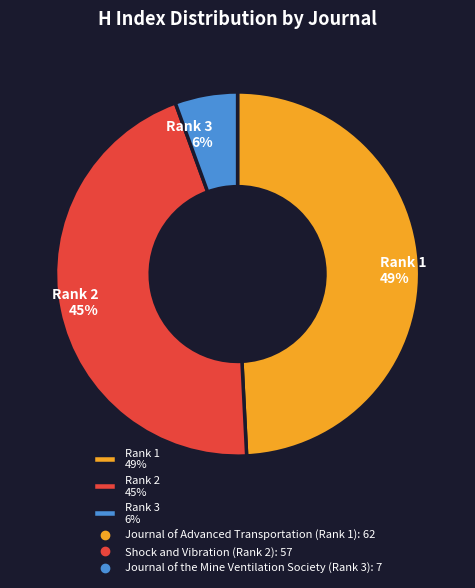

How many slices are in this pie chart?

3